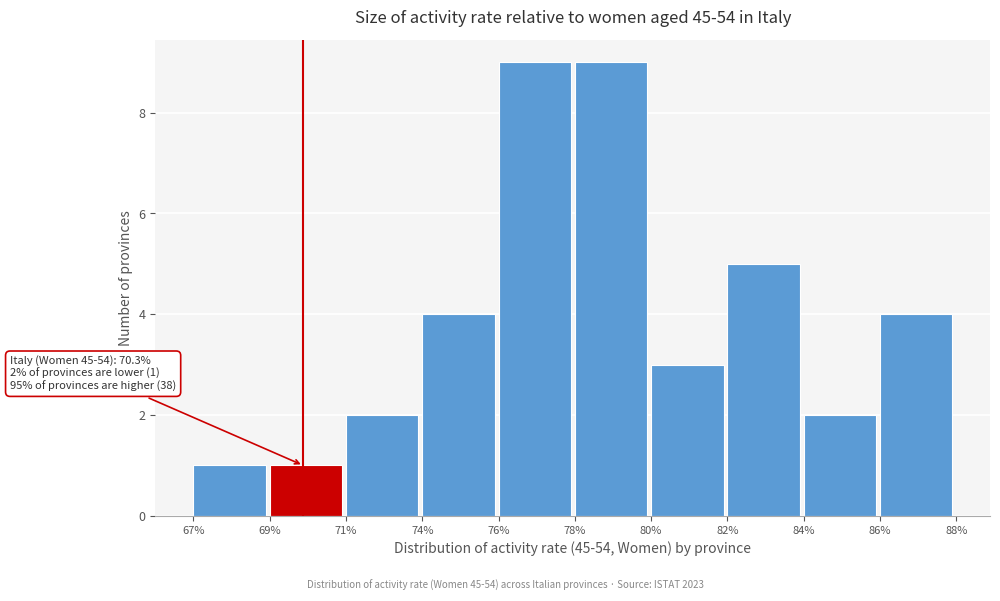

Reading left to right, list all the values displayed in this chart.

1	1	2	4	9	9	3	5	2	4